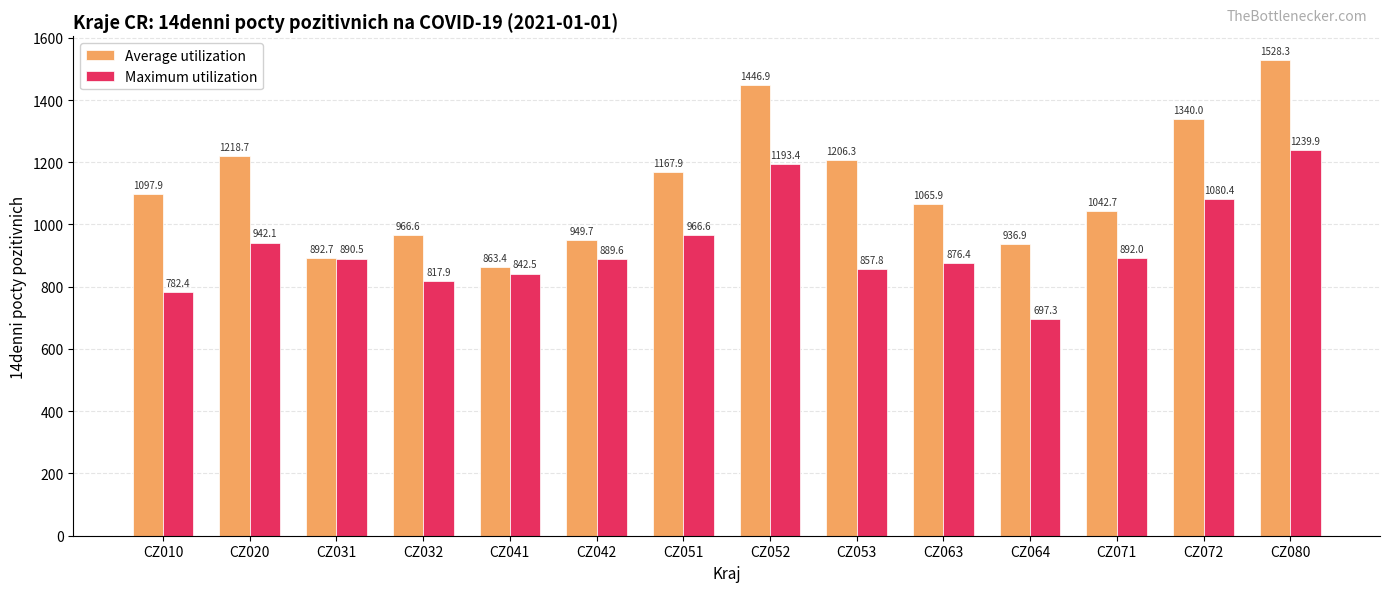

What is the difference between the second highest and second lowest values in the Maximum utilization series?

411.0